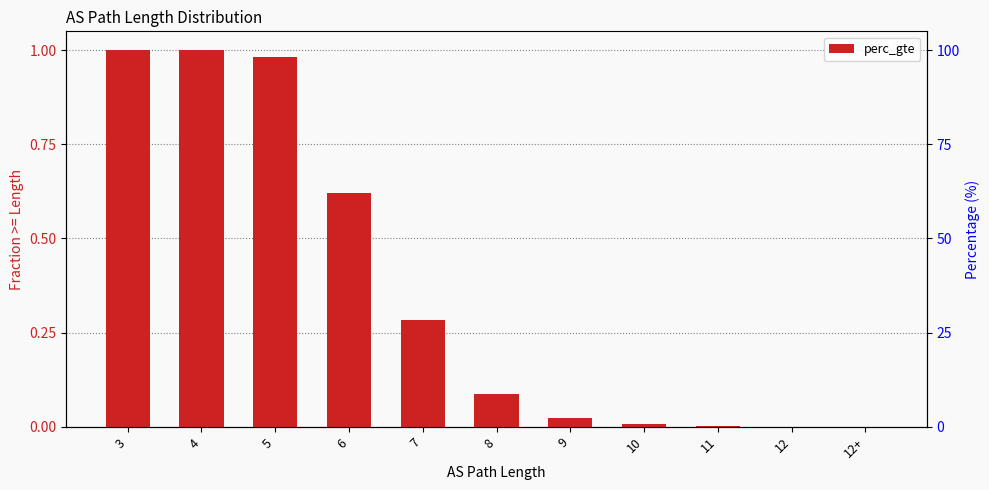

The value at 5 is 1.0. True or false?

True